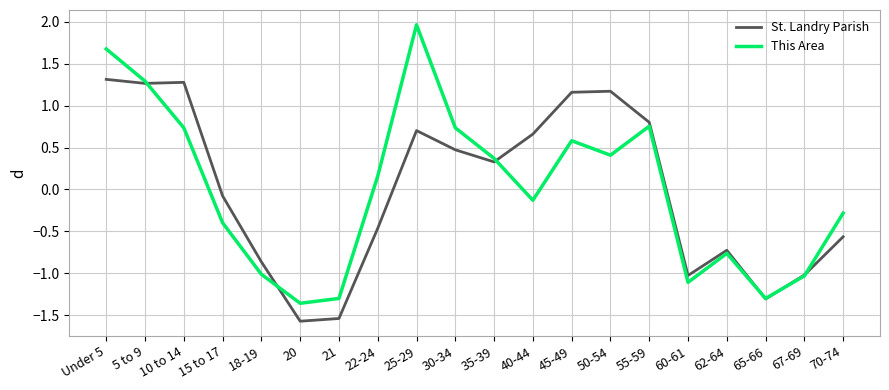

What is the total value across all series at 55-59?

1.6